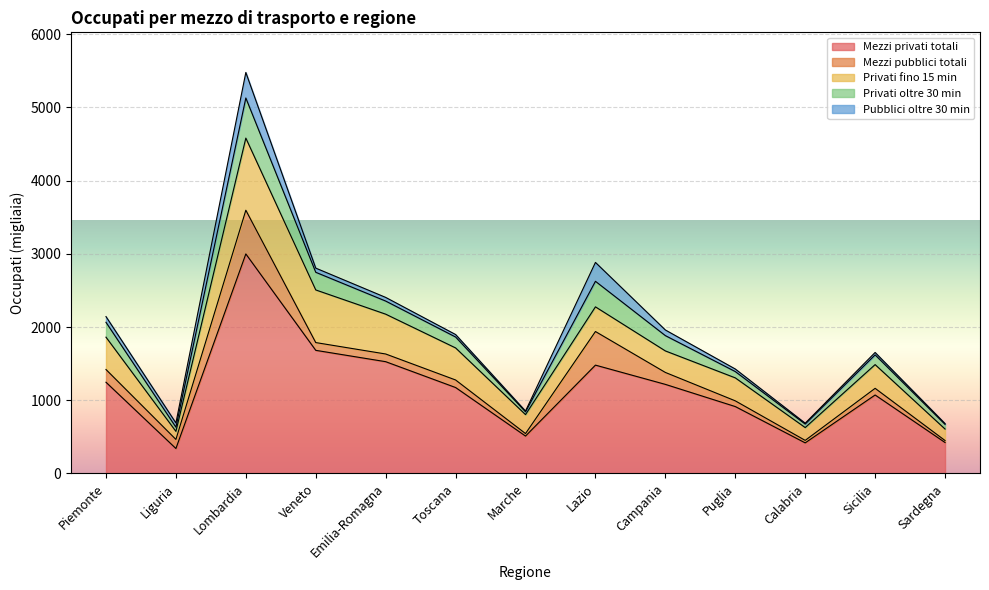

Where does the Mezzi pubblici totali series first go above 105?

Piemonte